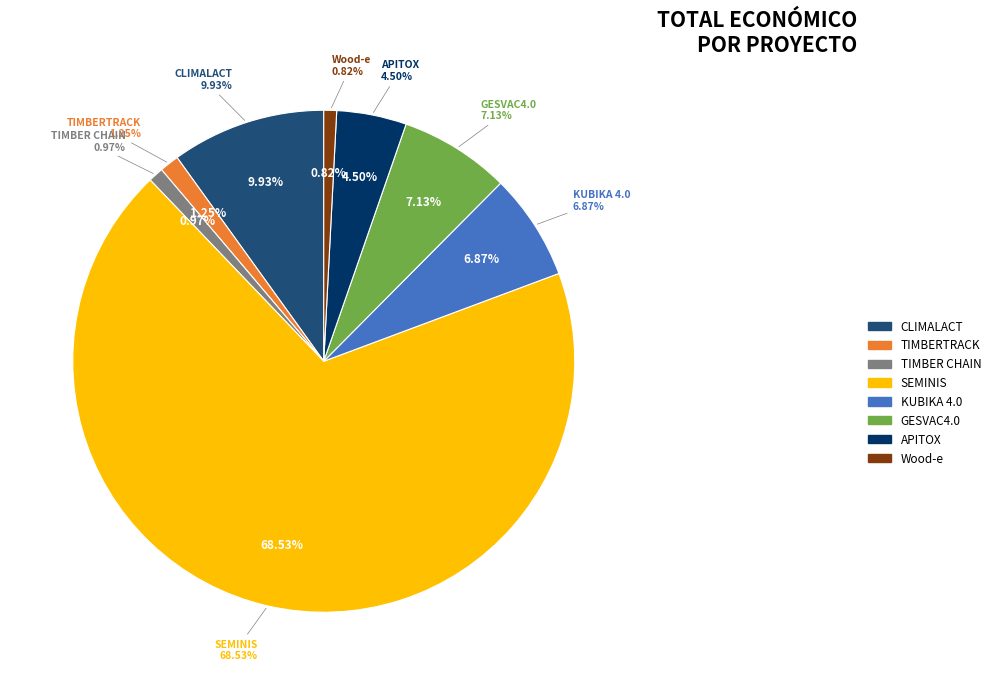

How many slices are in this pie chart?

8